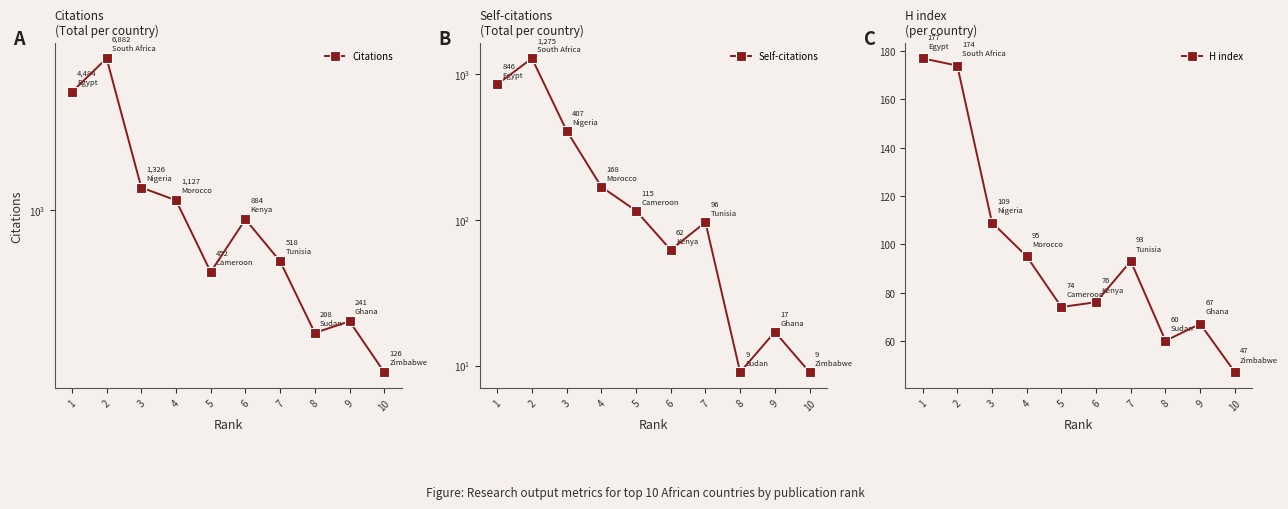

What is the average value of the H index series?

97